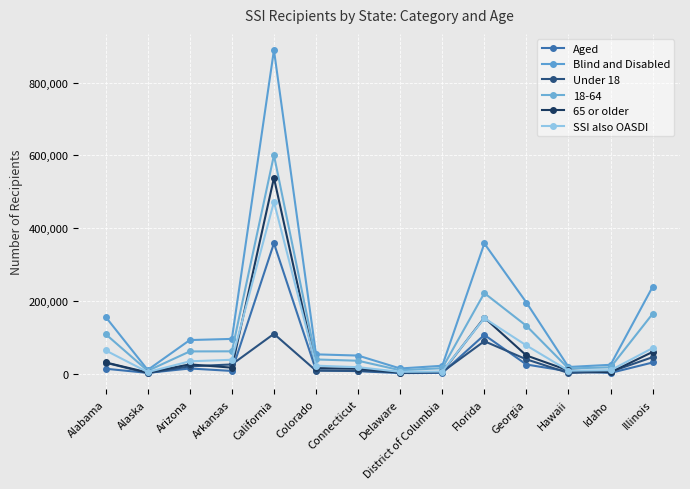

Between Arizona and California, which series saw the biggest shift?

Blind and Disabled